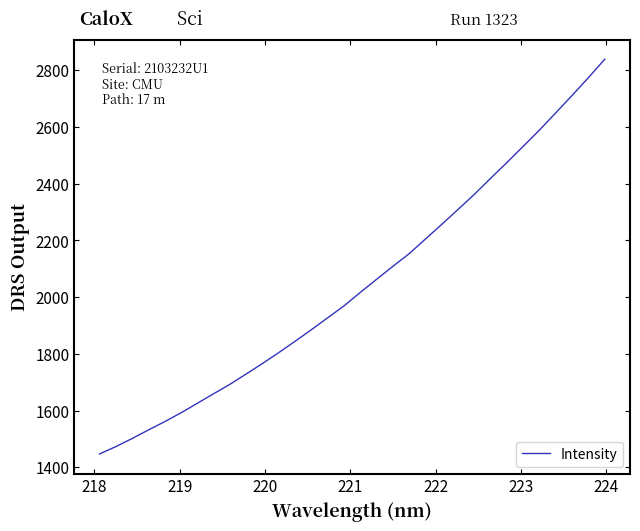

How many lines are shown in the chart?

1